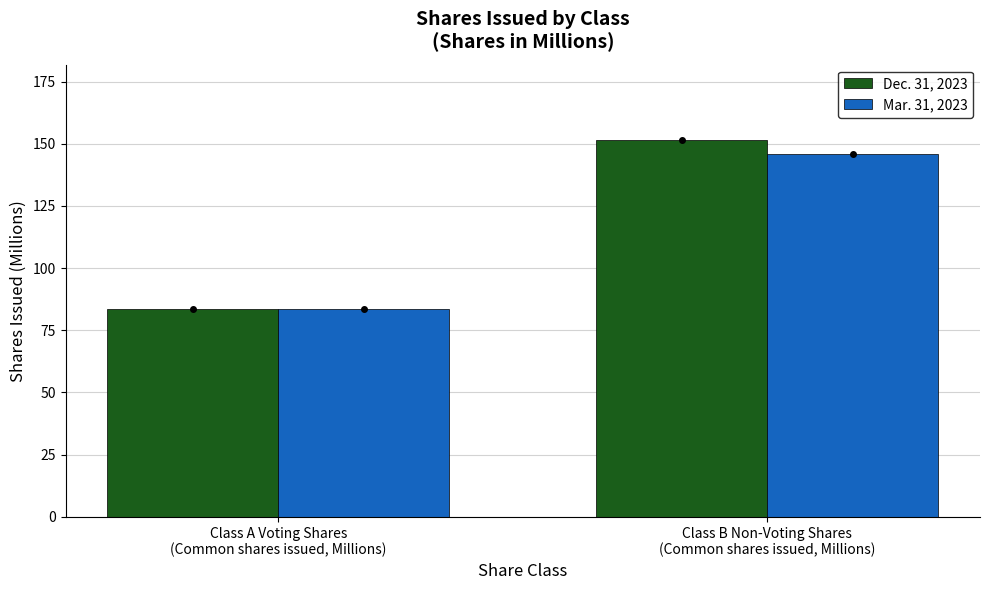

Between Class A Voting Shares
(Common shares issued, Millions) and Class B Non-Voting Shares
(Common shares issued, Millions), which series saw the biggest shift?

Dec. 31, 2023